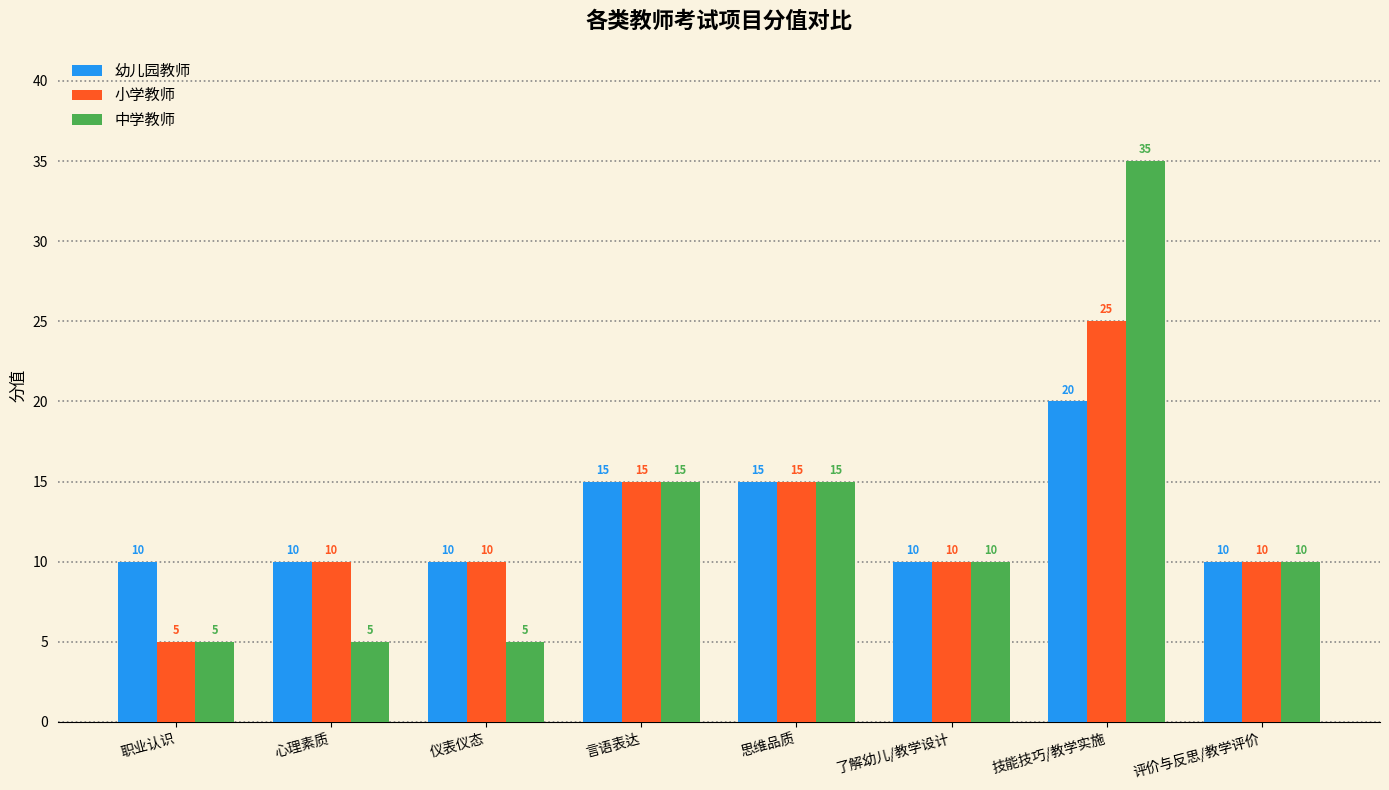

Reading right to left, list all the values displayed in this chart.

幼儿园教师: 评价与反思/教学评价=10	技能技巧/教学实施=20	了解幼儿/教学设计=10	思维品质=15	言语表达=15	仪表仪态=10	心理素质=10	职业认识=10
小学教师: 评价与反思/教学评价=10	技能技巧/教学实施=25	了解幼儿/教学设计=10	思维品质=15	言语表达=15	仪表仪态=10	心理素质=10	职业认识=5
中学教师: 评价与反思/教学评价=10	技能技巧/教学实施=35	了解幼儿/教学设计=10	思维品质=15	言语表达=15	仪表仪态=5	心理素质=5	职业认识=5